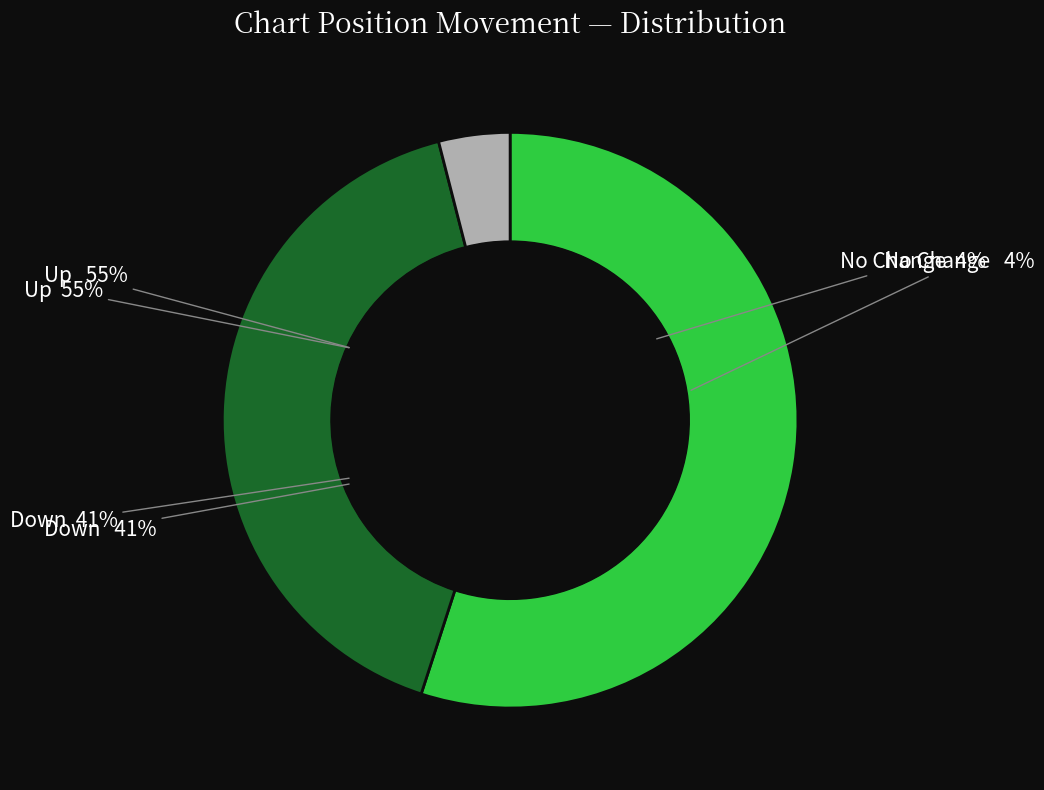

True or false: up accounts for 55% of the total.

True